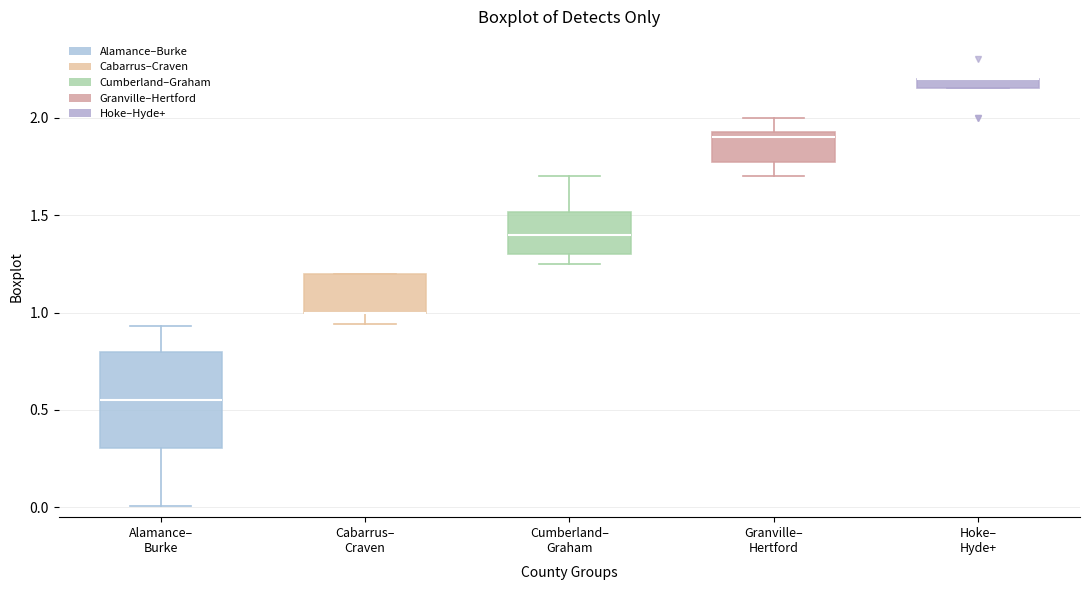

Which box is the tallest, from its lower edge to its upper edge?

Alamance– Burke